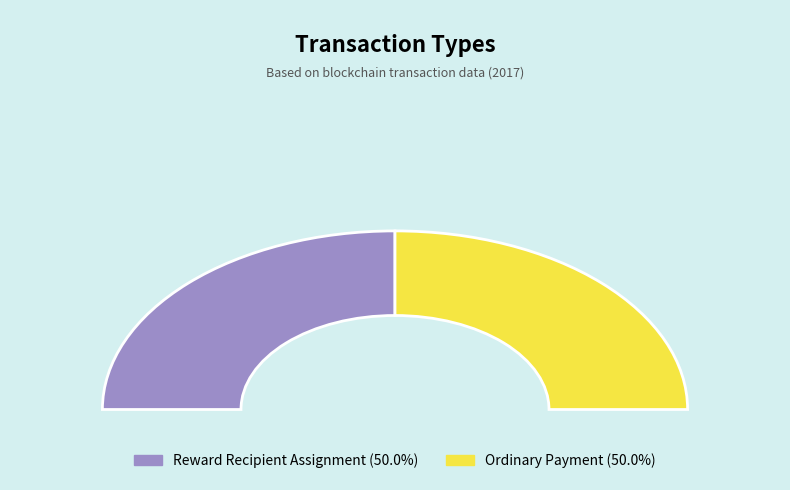

To the nearest percent, what is the combined percentage of Reward Recipient Assignment and Ordinary Payment?

100%